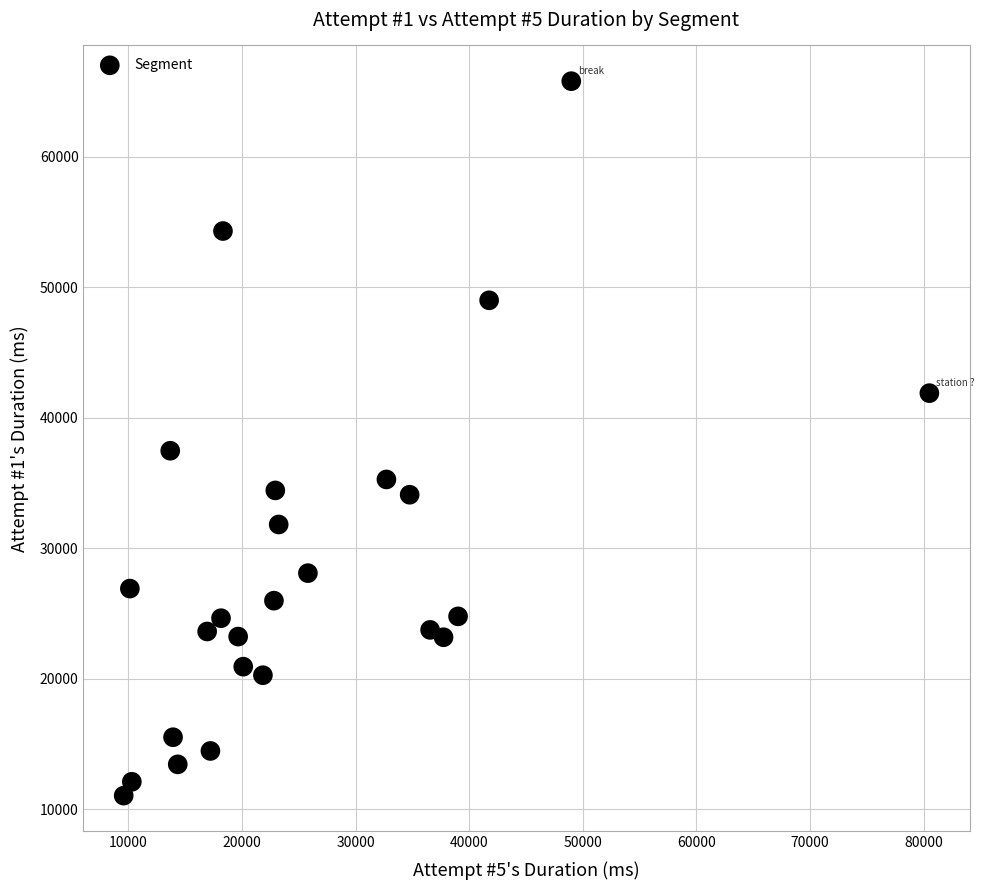

What is the range of Y values (max minus min)?

54760